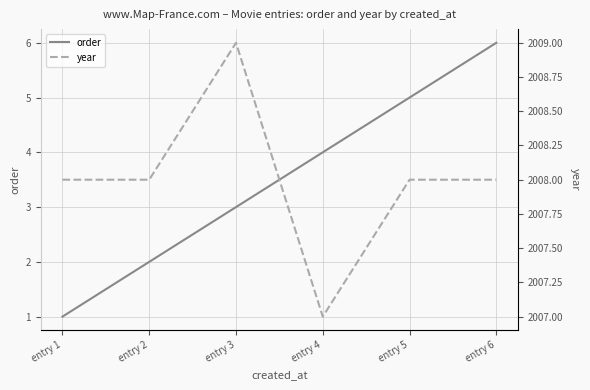

Is the value of year at entry 1 greater than the value of order at entry 2?

Yes